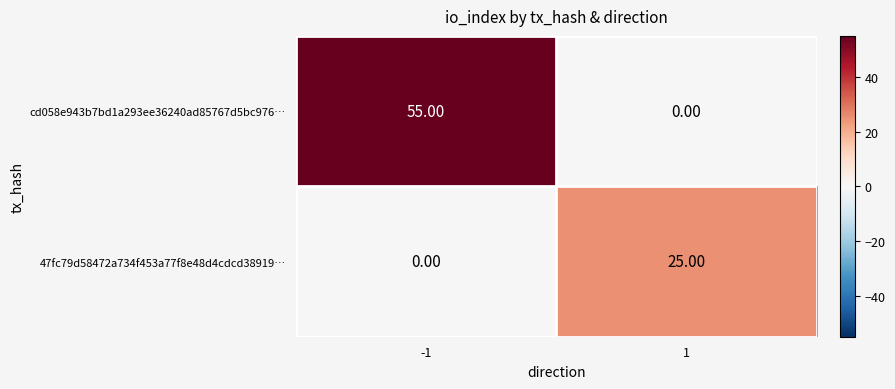

What is the total value across all series at -1?

55